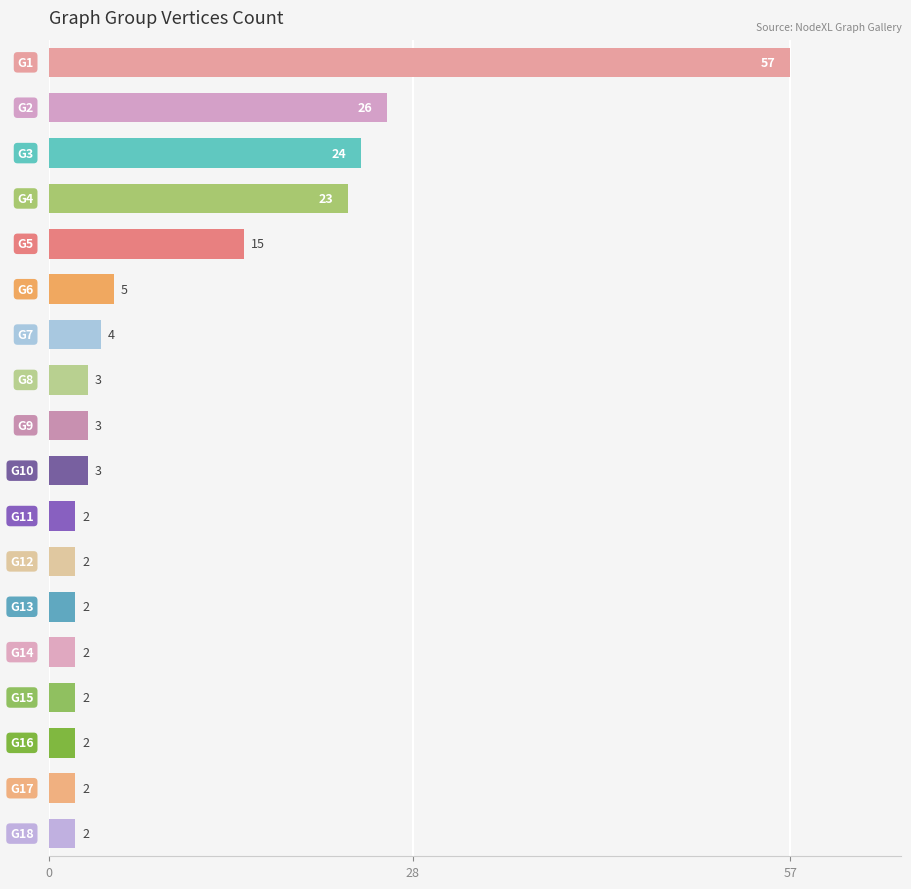

What is the maximum value shown in the chart?

57